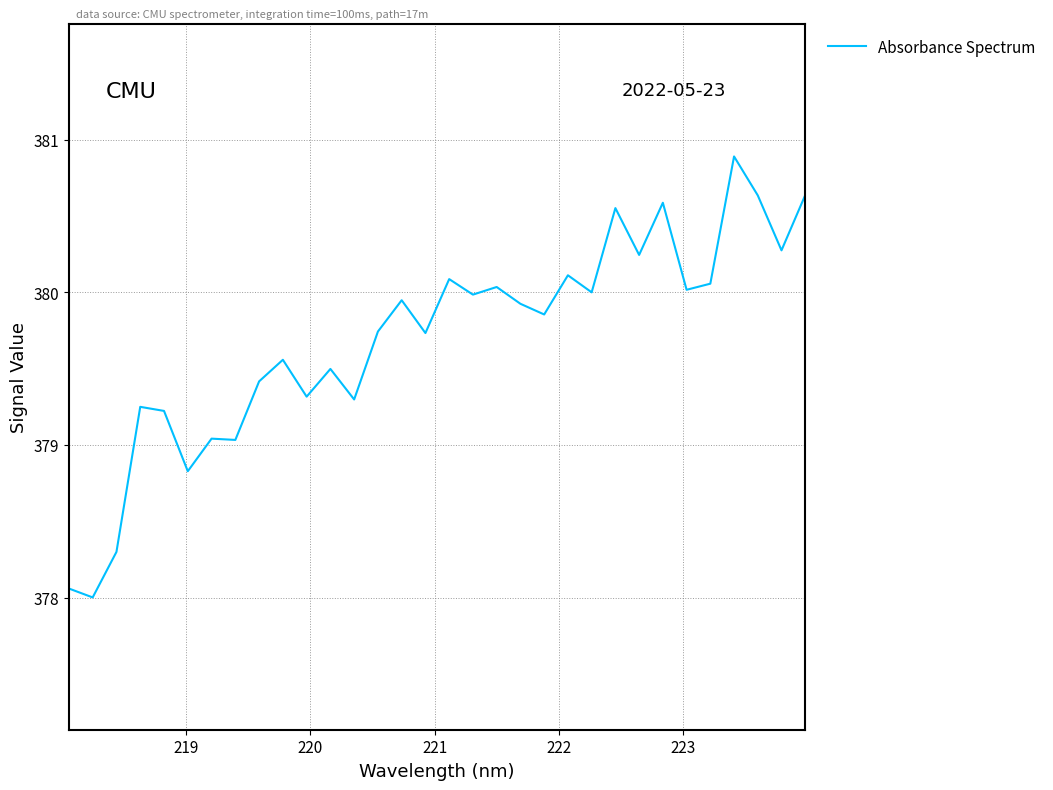

What is the greatest value displayed?

380.9